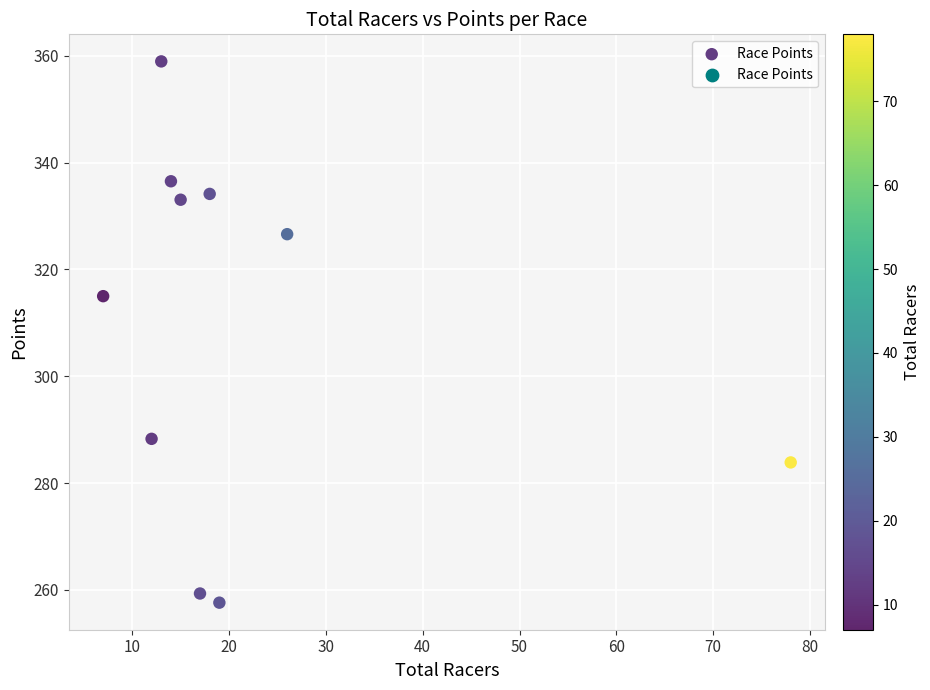

What is the average X value?

21.9